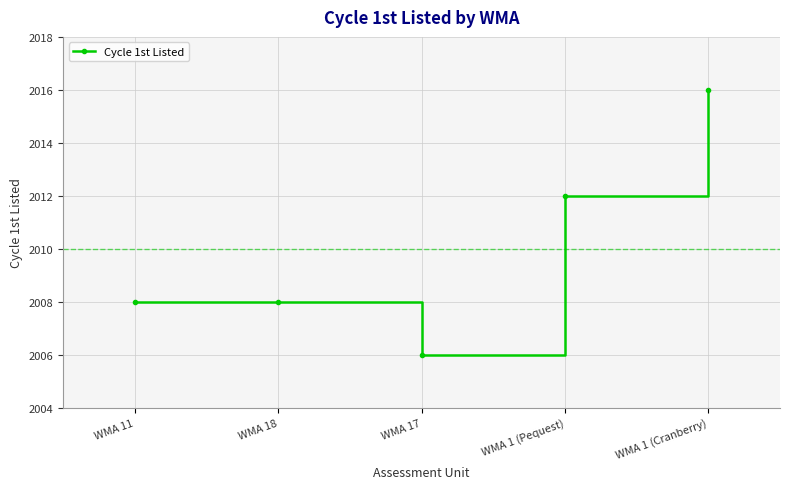

What value does the data have at WMA 18, to the nearest 5?

2010